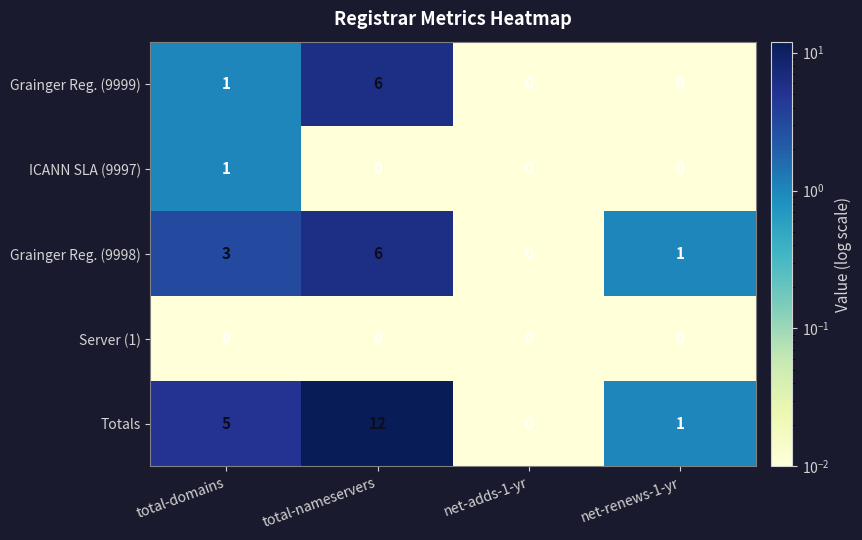

Reading left to right, extract all data points from this chart.

Grainger Reg. (9999): 1	6	0	0
ICANN SLA (9997): 1	0	0	0
Grainger Reg. (9998): 3	6	0	1
Server (1): 0	0	0	0
Totals: 5	12	0	1